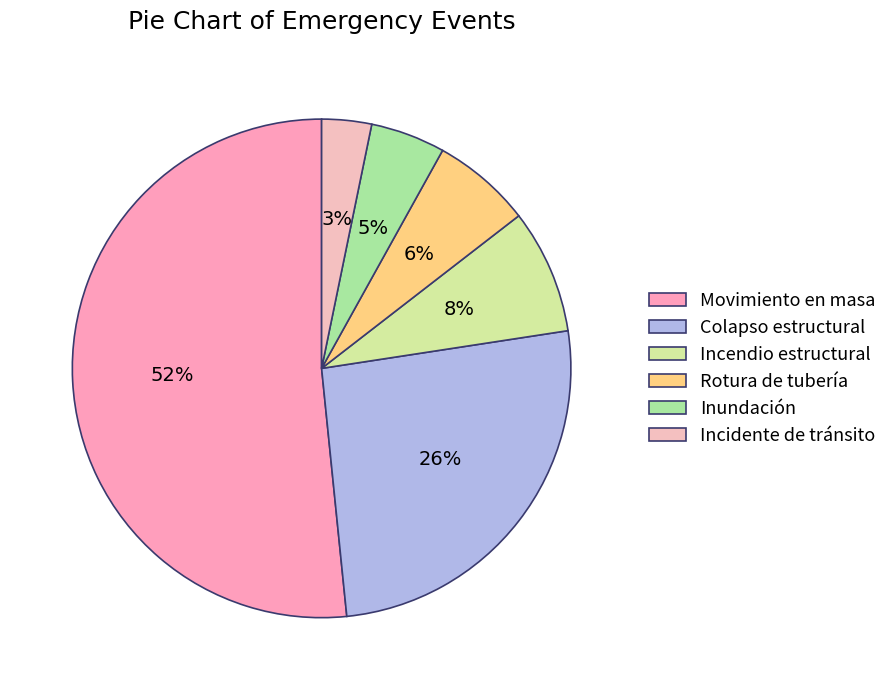

How many segments does this pie chart have?

6